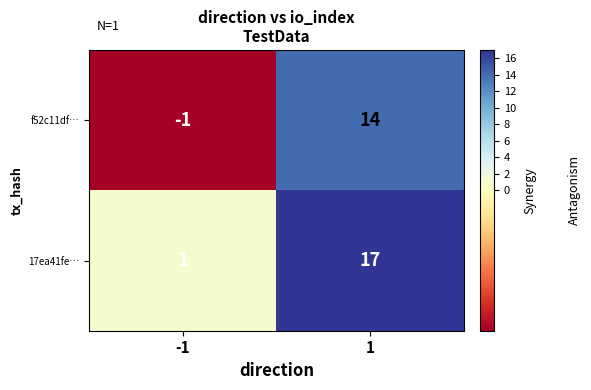

Reading right to left, list all the values displayed in this chart.

f52c11df…: 14	-1
17ea41fe…: 17	1